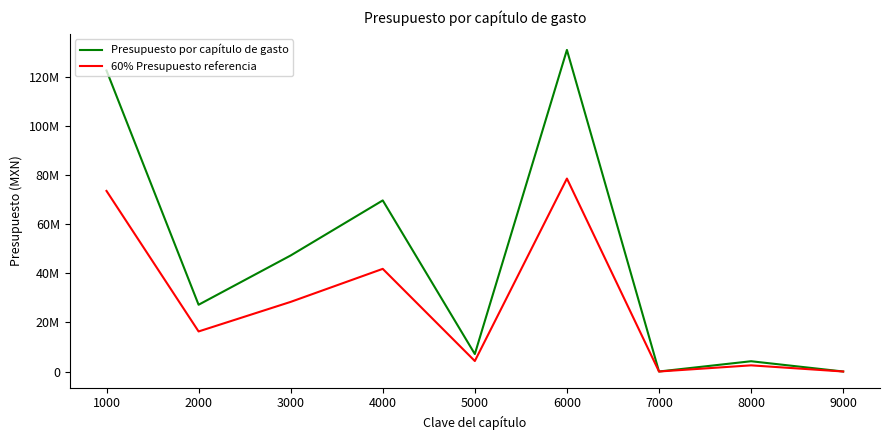

The value of 60% Presupuesto referencia at 9000 is 0.0. True or false?

True